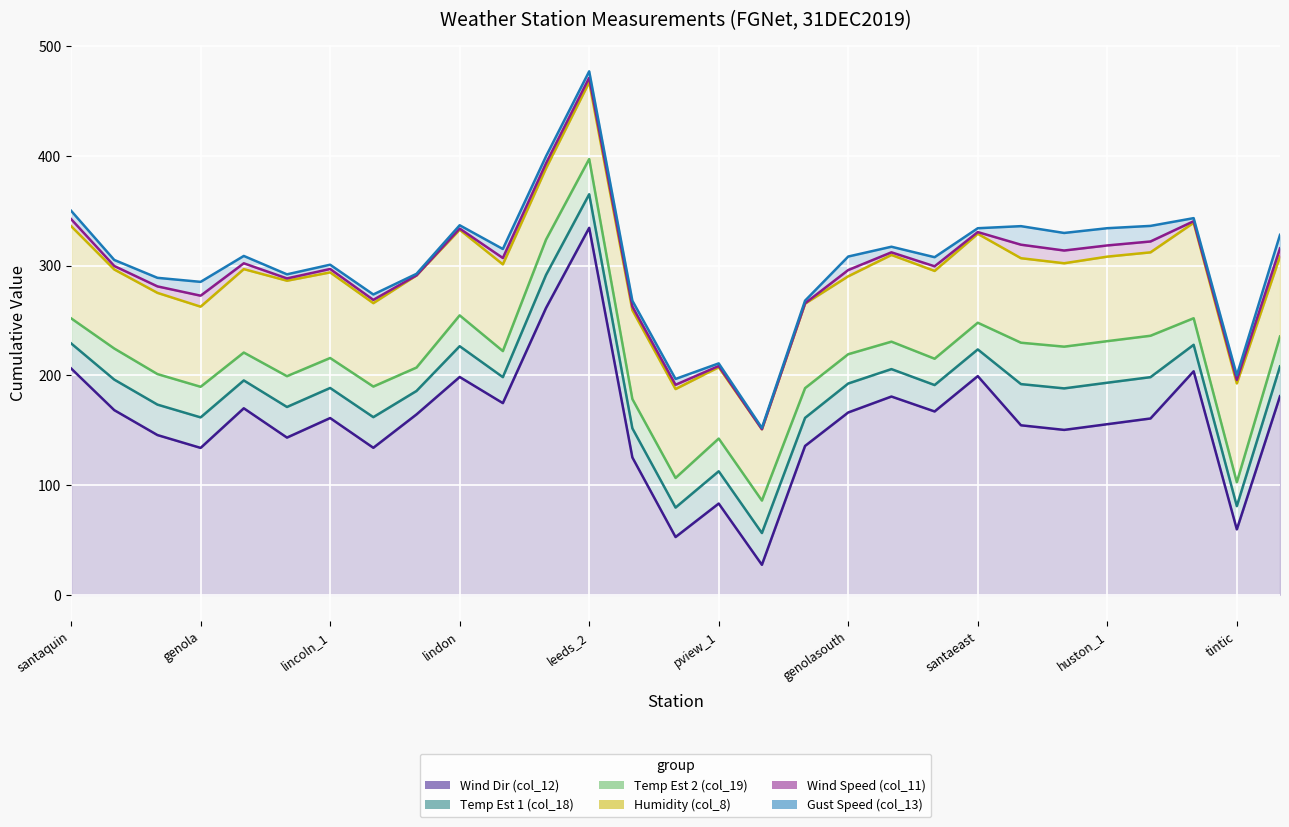

At which label does col_8 reach its peak?

tintic